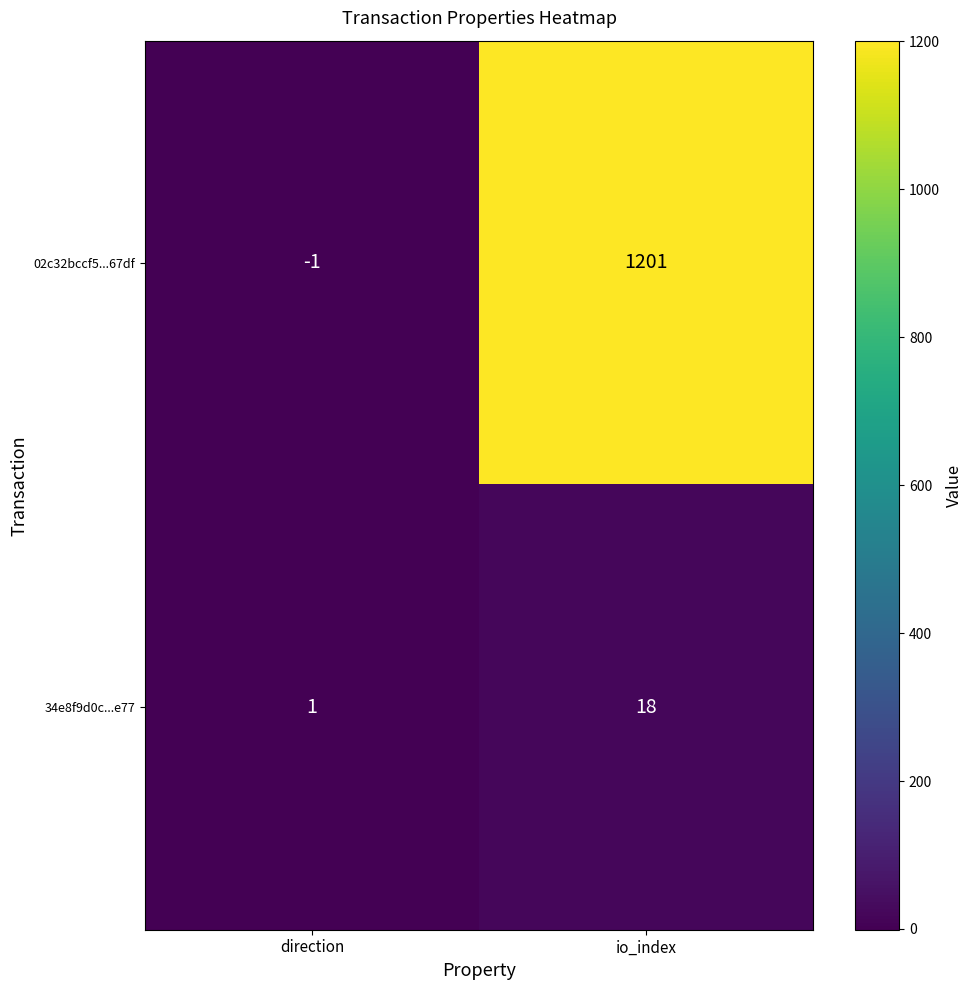

Which series has the largest total across all categories?

02c32bccf5...67df